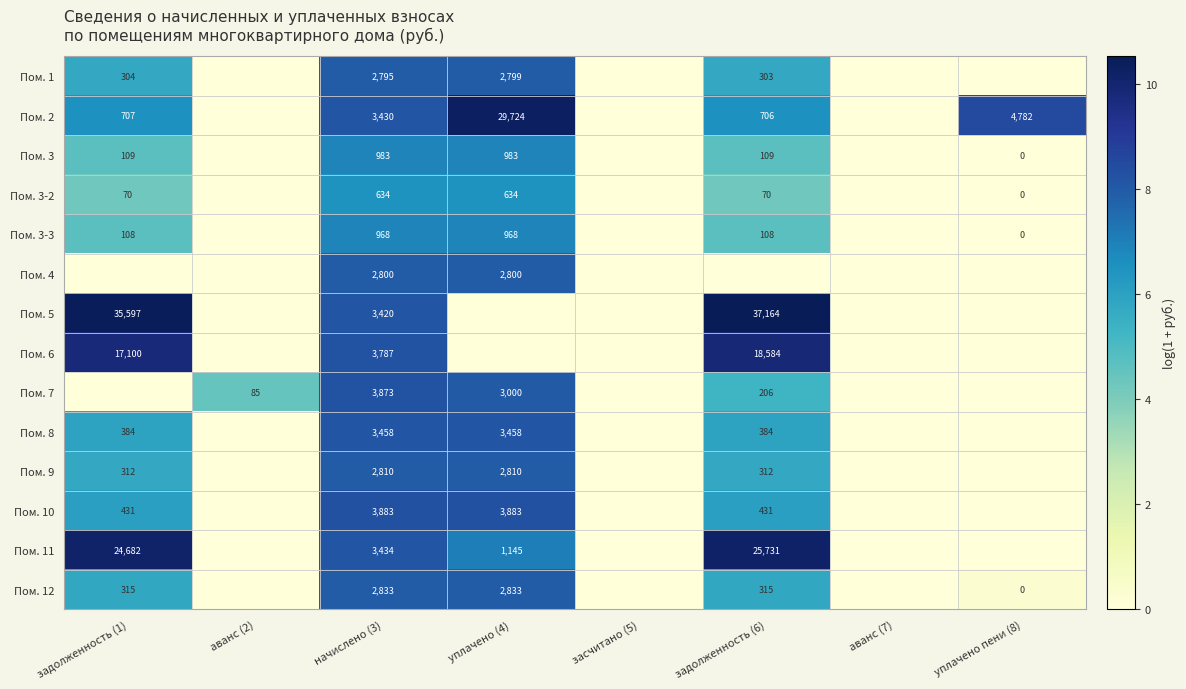

What is the sum of the Пом. 9 values at задолженность (1) and начислено (3)?

3122